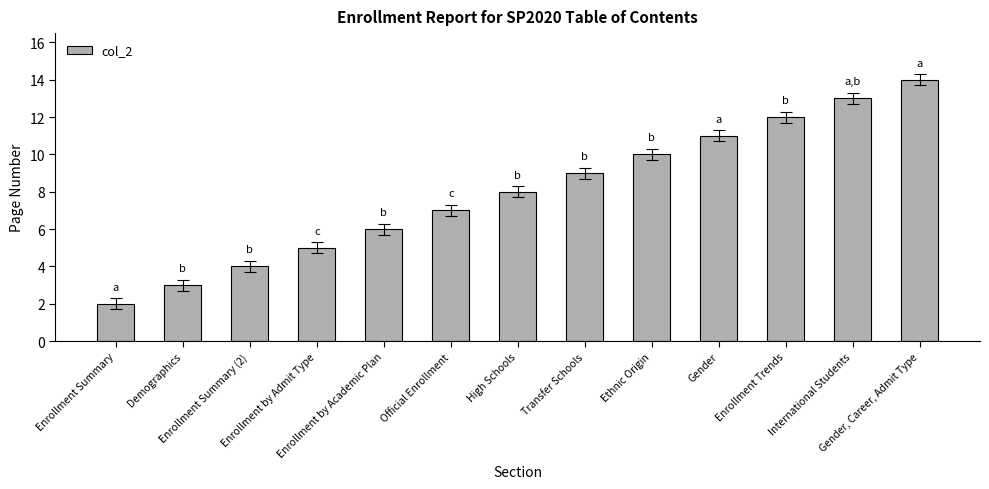

What is the label of the 10th bar from the right?

Enrollment by Admit Type